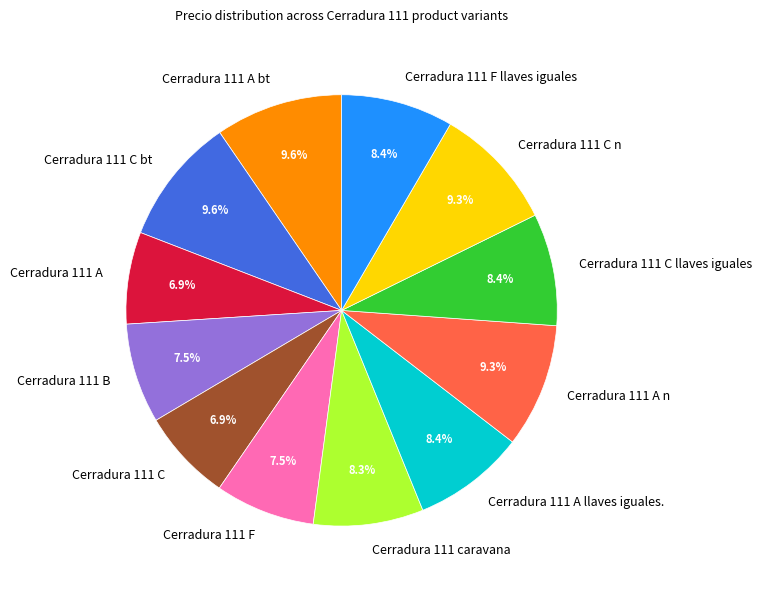

What is the ratio of the value at Cerradura 111 B to the value at Cerradura 111 F llaves iguales?

0.9